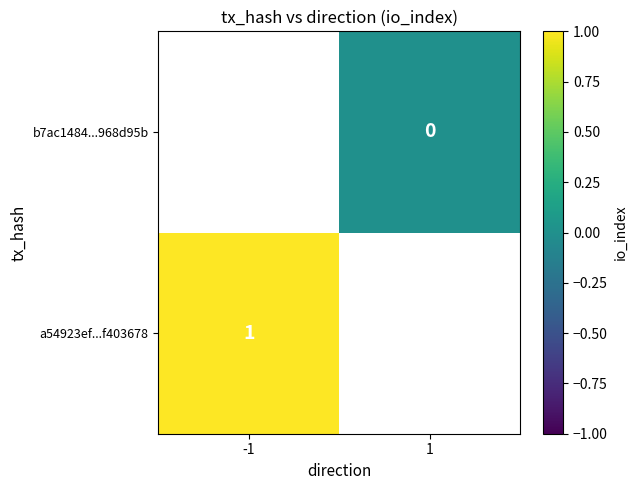

Which label corresponds to the largest value in the chart?

-1